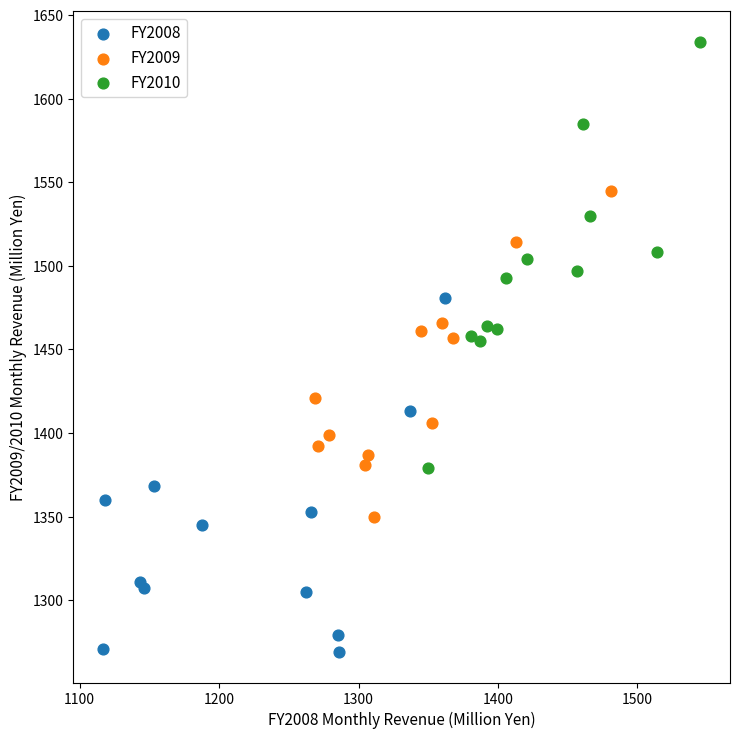

Which series has the largest Y range (max minus min)?

FY2010